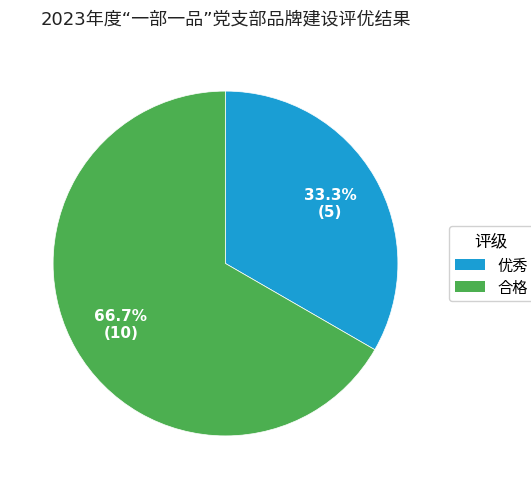

Does any single category account for the majority?

Yes